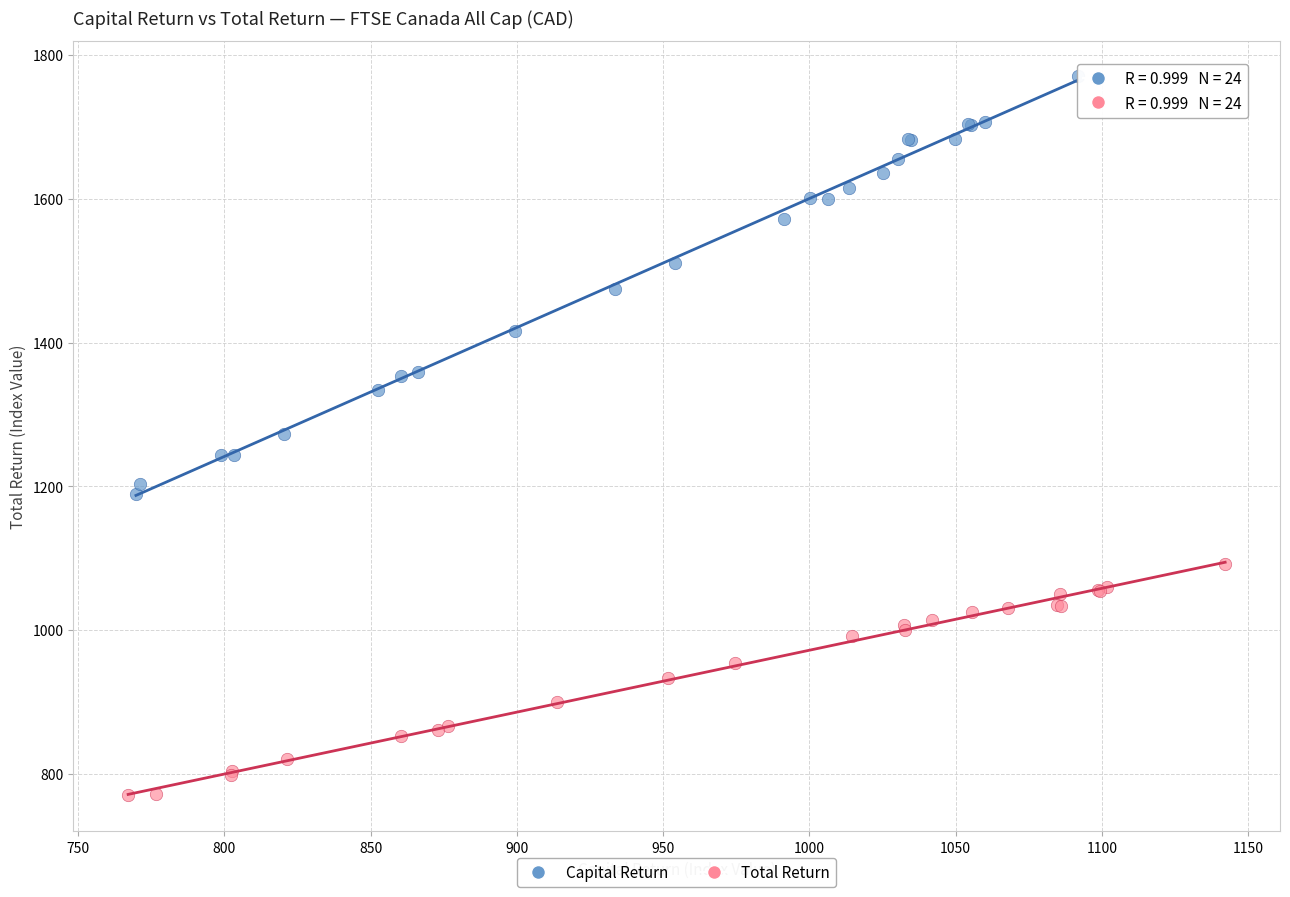

Which series has the largest Y range (max minus min)?

Capital Return